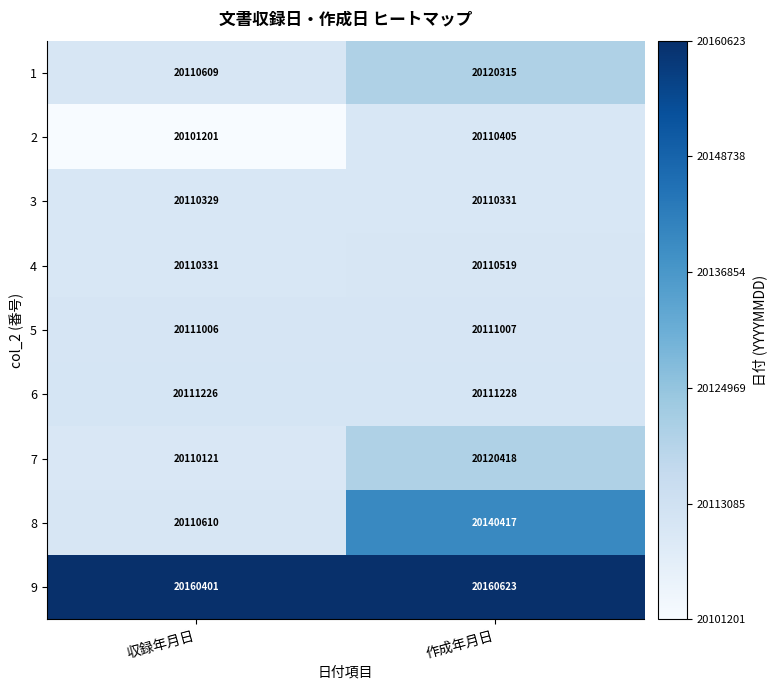

Reading left to right, extract all data points from this chart.

1: 収録年月日=20110609	作成年月日=20120315
2: 収録年月日=20101201	作成年月日=20110405
3: 収録年月日=20110329	作成年月日=20110331
4: 収録年月日=20110331	作成年月日=20110519
5: 収録年月日=20111006	作成年月日=20111007
6: 収録年月日=20111226	作成年月日=20111228
7: 収録年月日=20110121	作成年月日=20120418
8: 収録年月日=20110610	作成年月日=20140417
9: 収録年月日=20160401	作成年月日=20160623